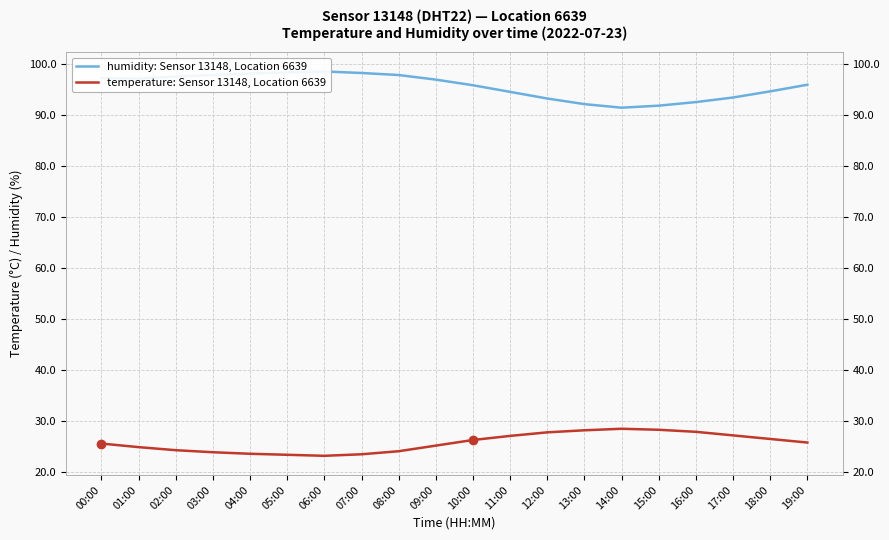

How many data points in temperature: Sensor 13148, Location 6639 are above 25?

12